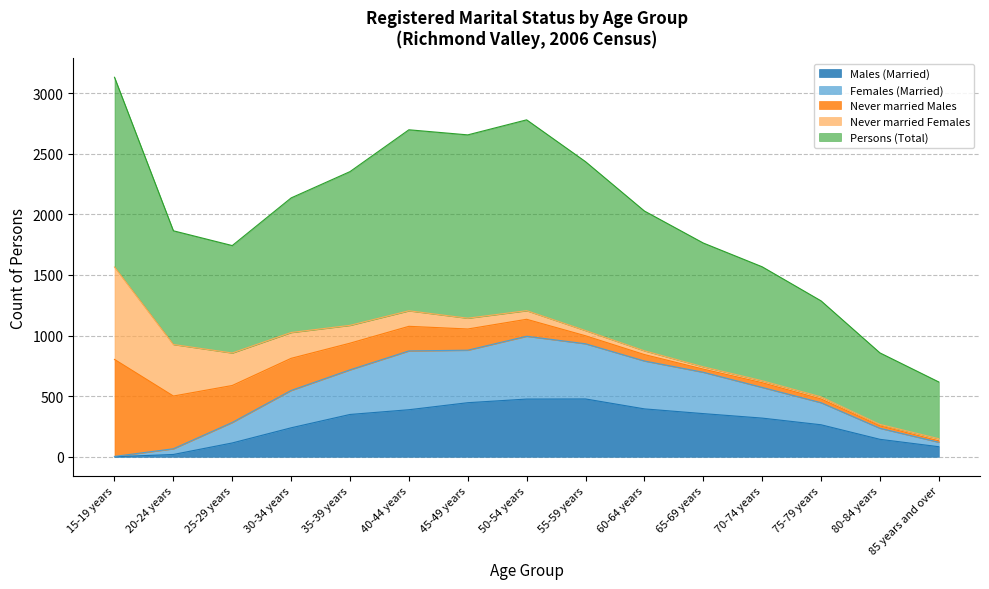

At which label does Females (Married) first exceed 572?

35-39 years